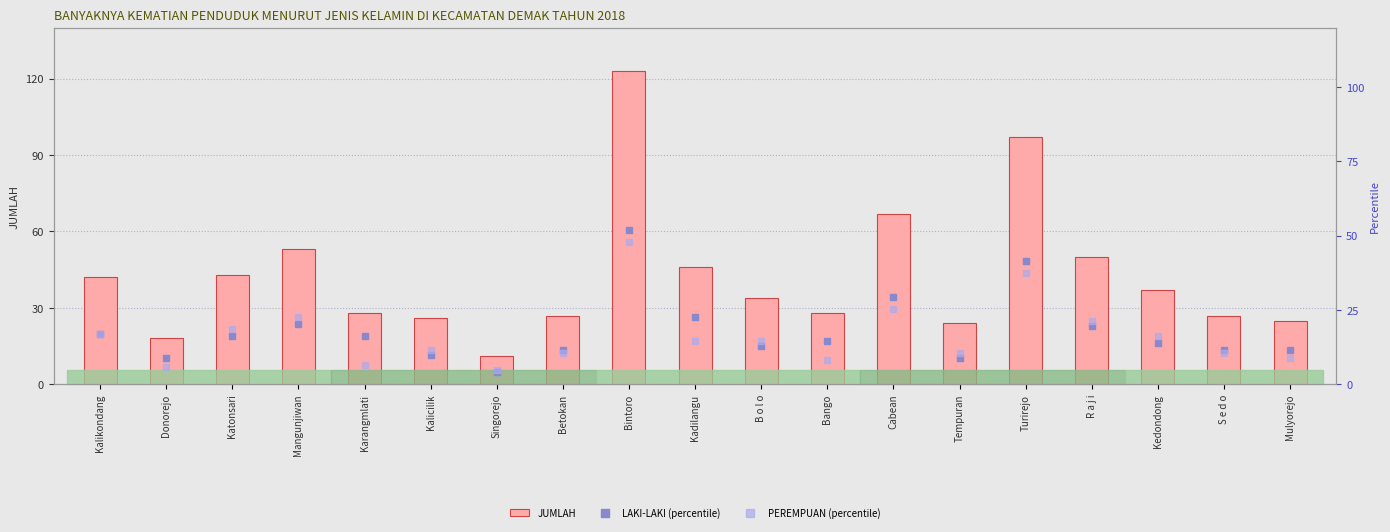

Which series has the widest spread of Y values?

JUMLAH